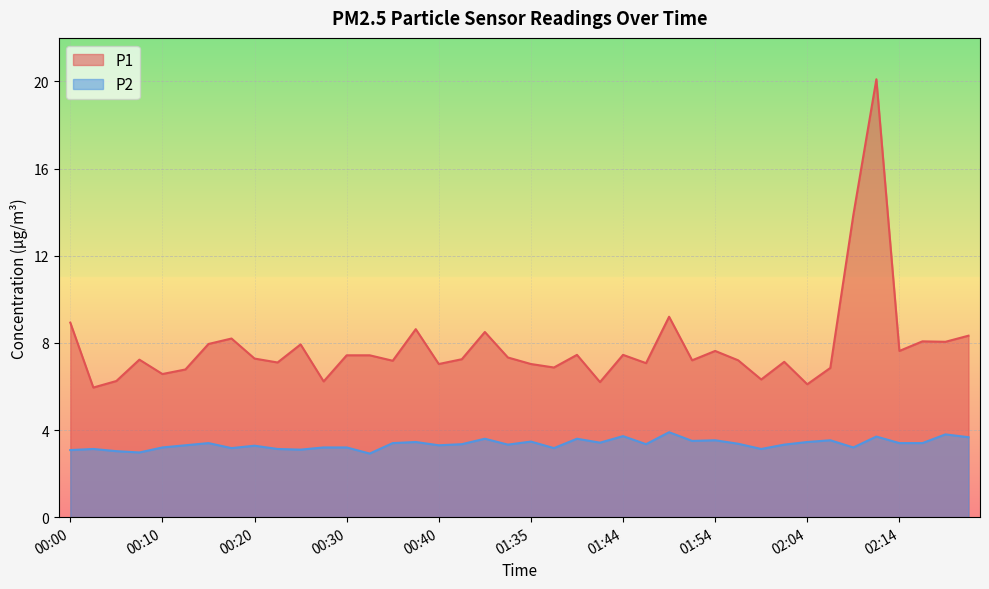

Which series changed the most between 00:47 and 01:49?

P1